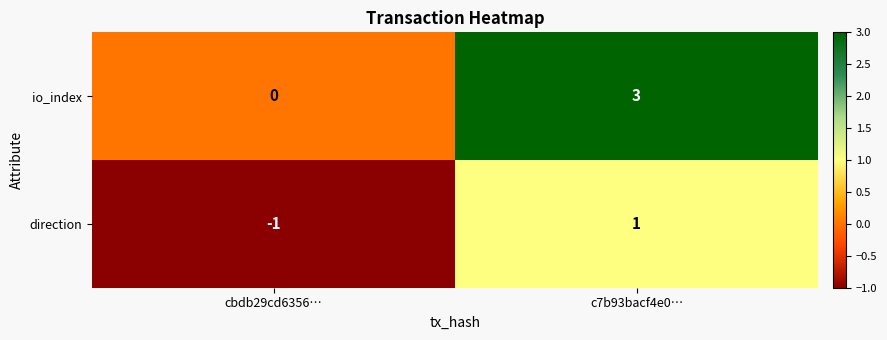

Where is direction nearest to the value 0?

cbdb29cd6356…